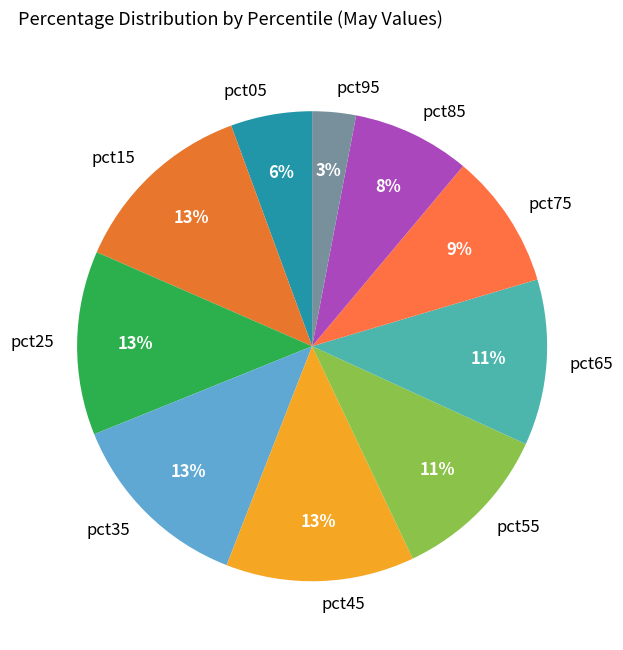

To the nearest percent, what is the combined percentage of pct05 and pct45?

19%